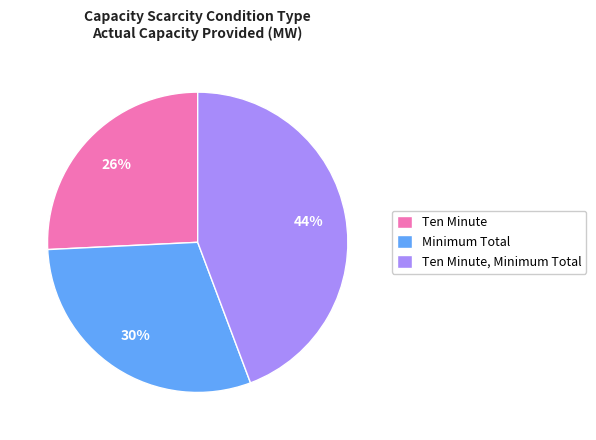

To the nearest percent, what is the average slice percentage?

33%